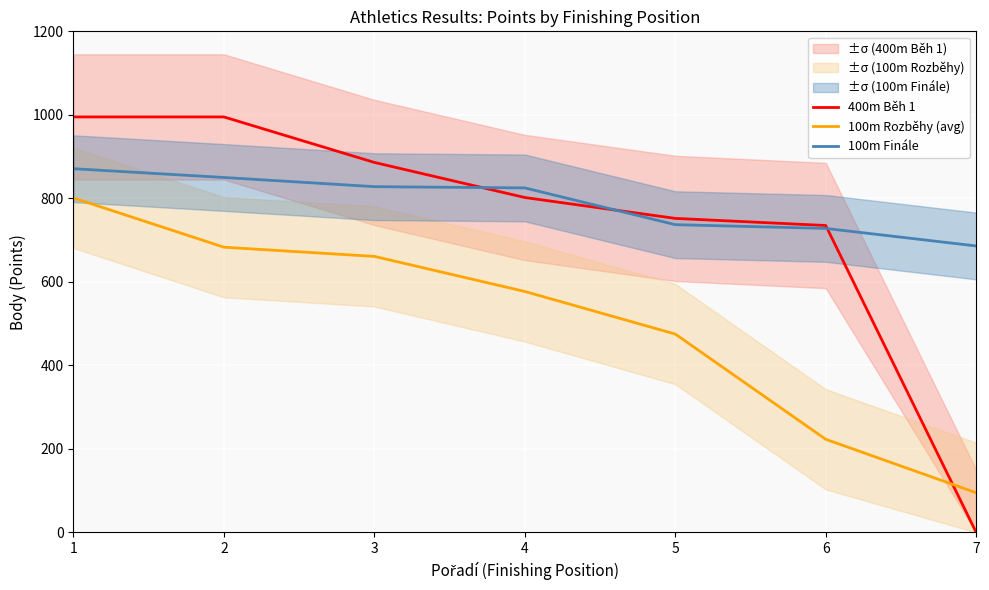

Is it true that 100m Finále equals 737 at 5?

True